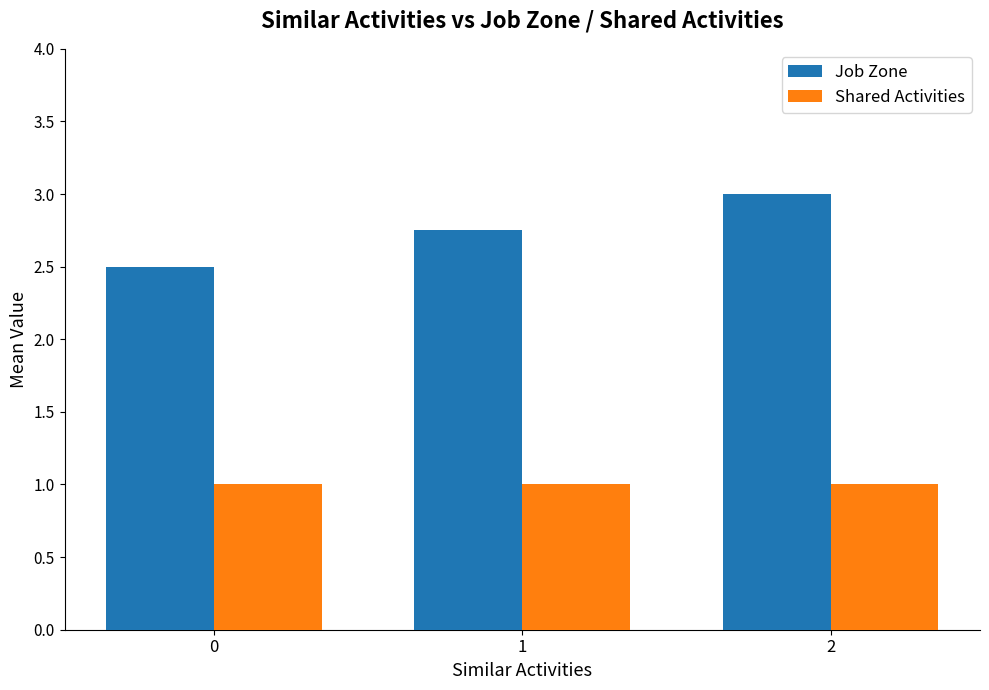

What is the value of the Job Zone bar at the 1st from the left?

2.5